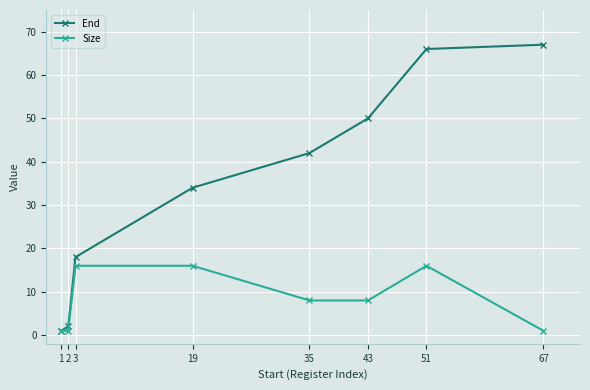

Reading left to right, list all the values displayed in this chart.

End: 1=1	2=2	3=18	19=34	35=42	43=50	51=66	67=67
Size: 1=1	2=1	3=16	19=16	35=8	43=8	51=16	67=1